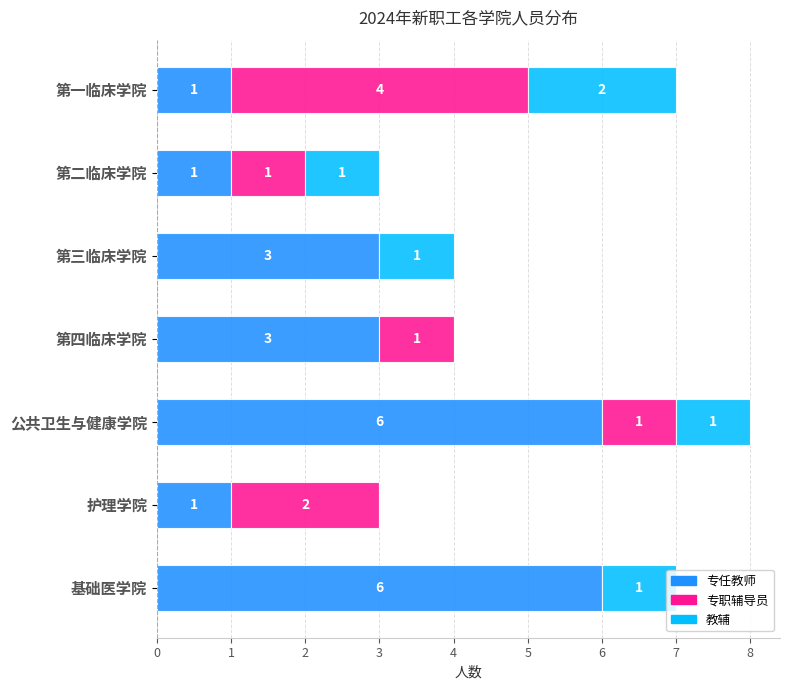

Read the 专任教师 value at 第三临床学院.

3